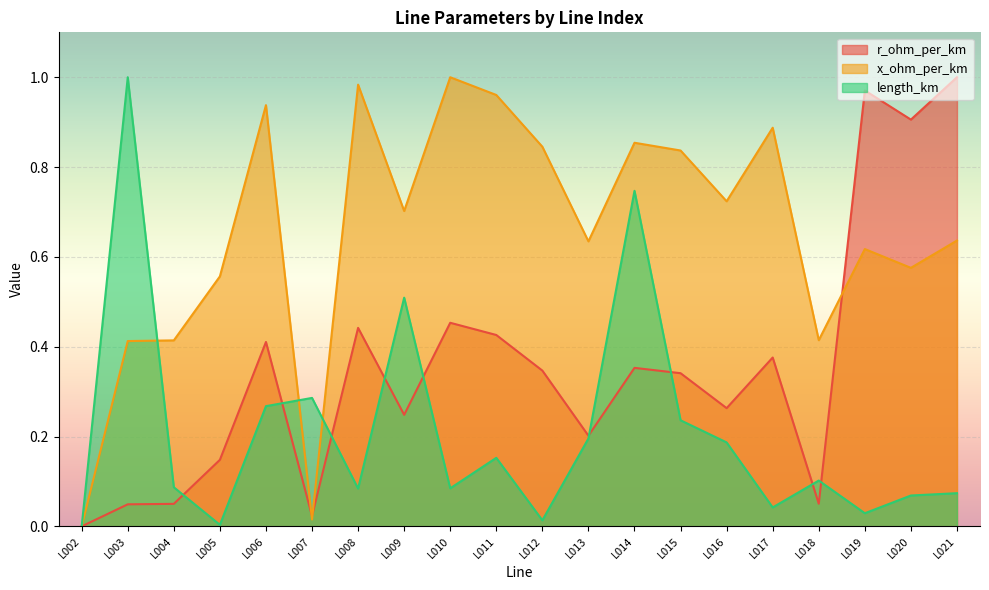

At how many categories does at least one series exceed 0?

19